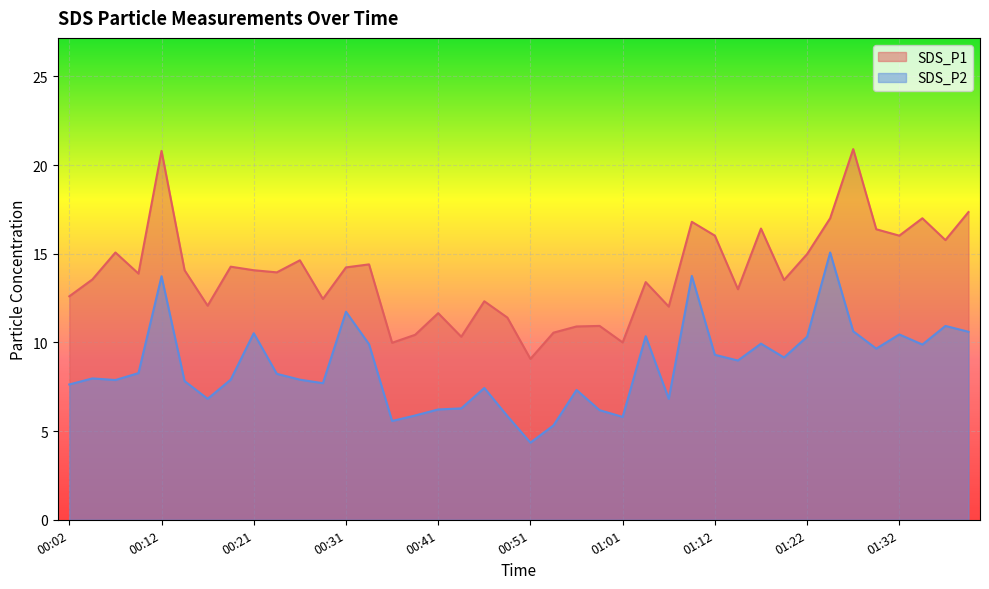

In SDS_P2, how many points are higher than both neighbors (excluding endpoints)?

12